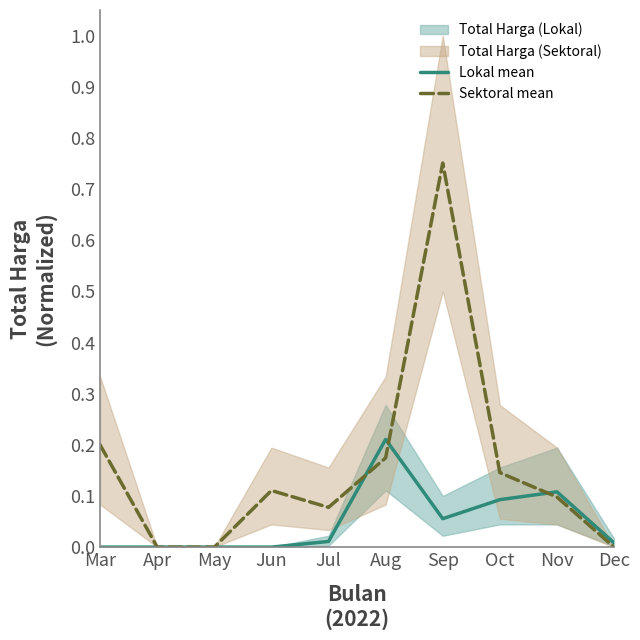

At how many categories does at least one series exceed 0?

8